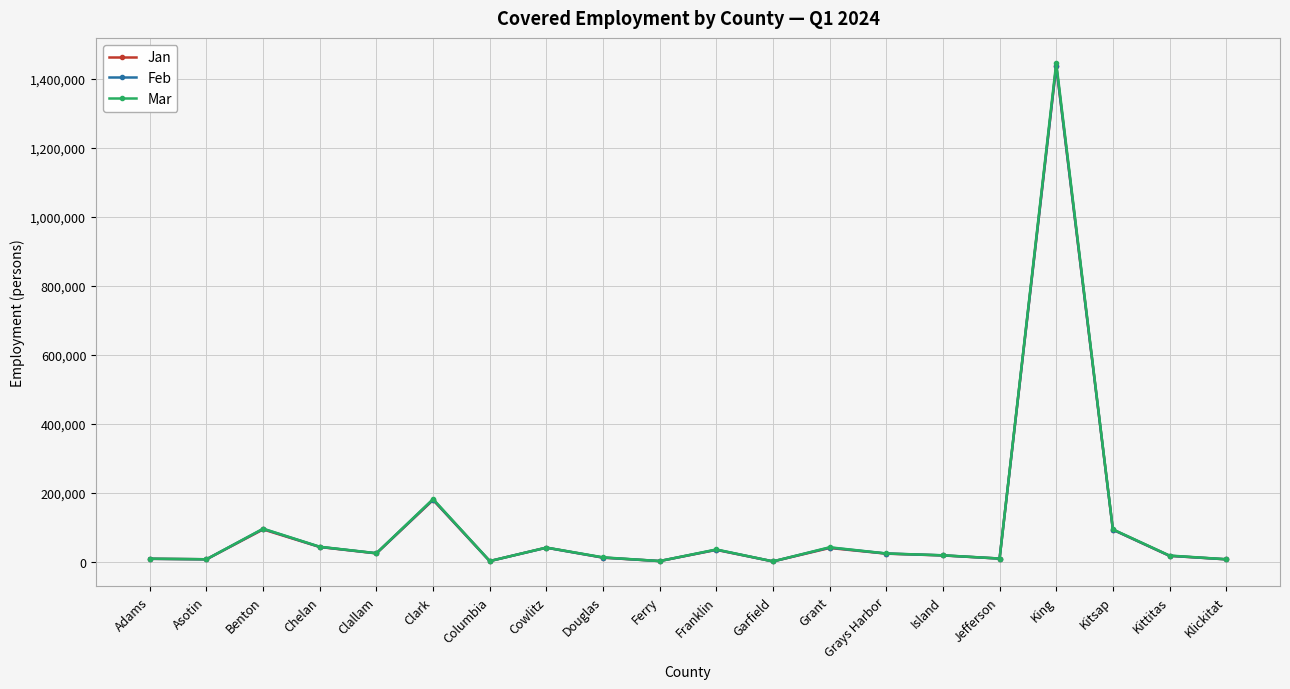

Which series has the largest range (max minus min)?

Mar